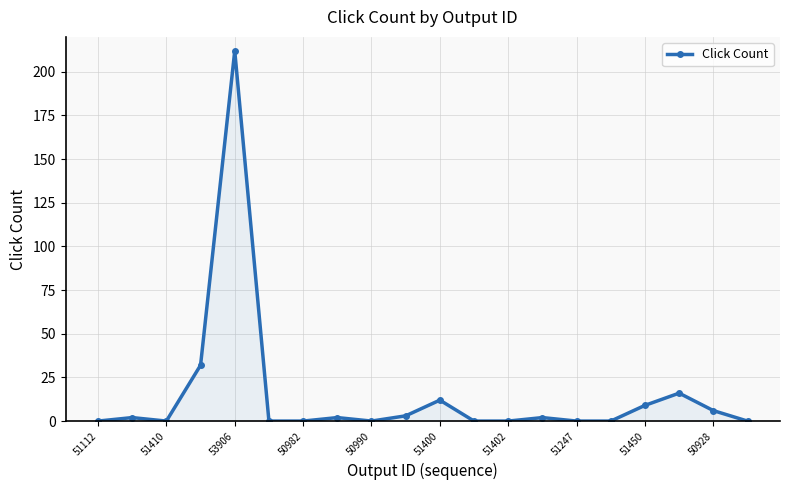

What is the difference between the second highest and minimum values?

32